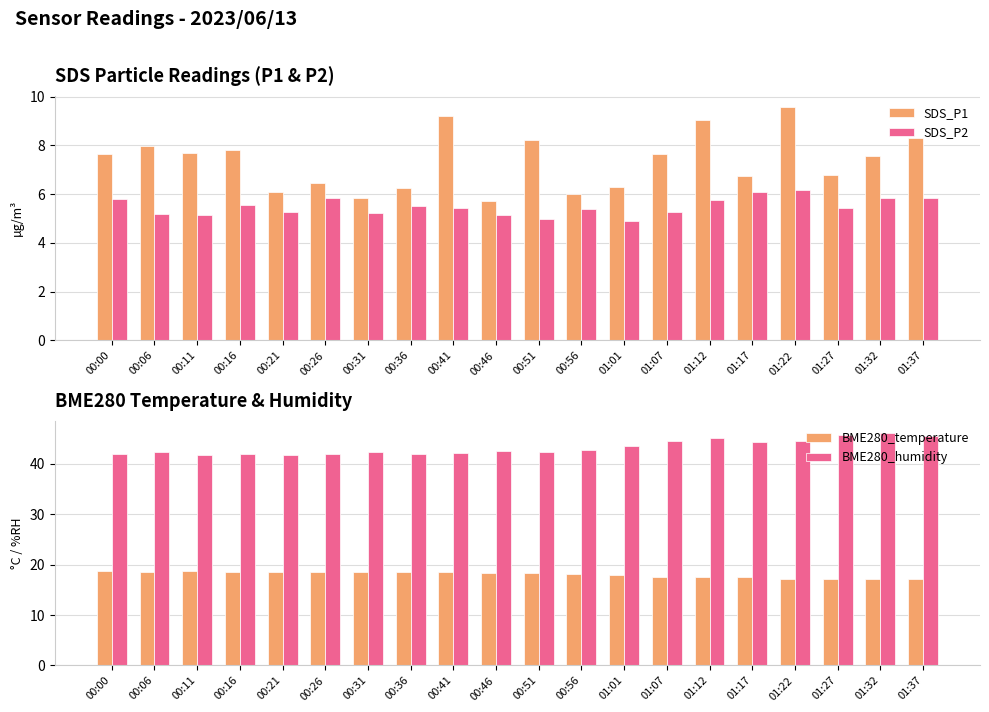

The value of SDS_P1 at 00:26 is 3.9. True or false?

False